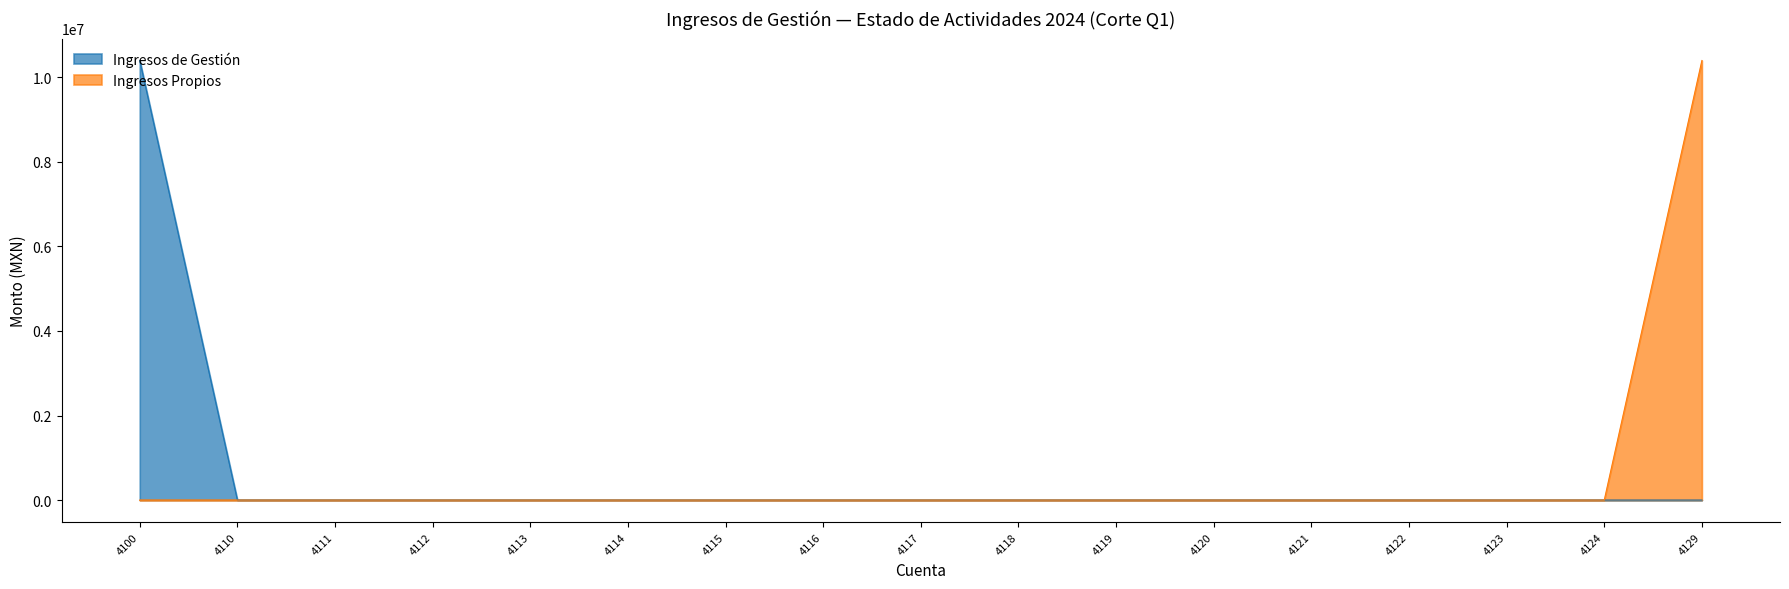

How many positive values does the Ingresos de Gestión series have?

1